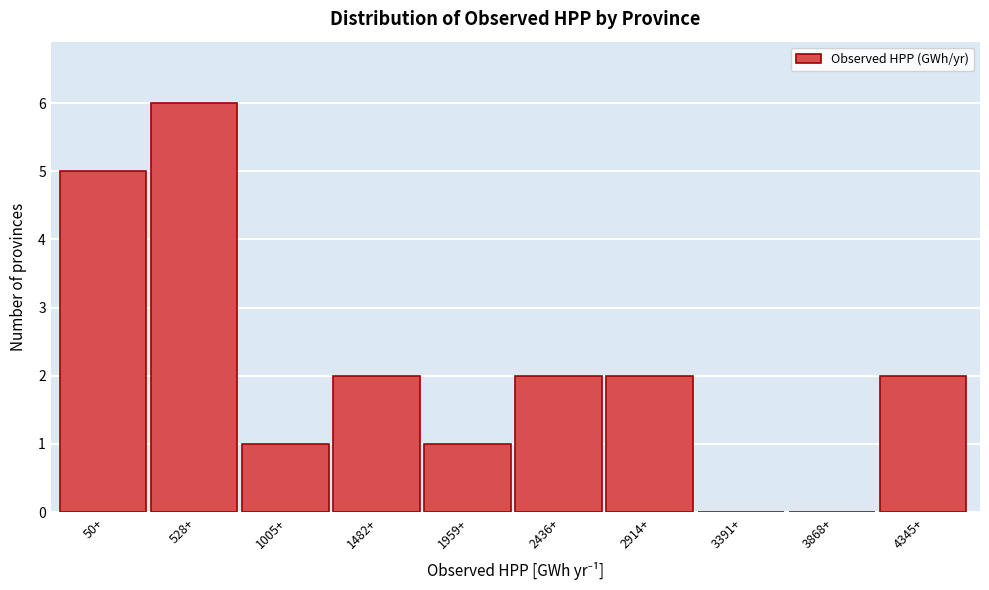

Reading right to left, extract all data points from this chart.

4345+=2	3868+=0	3391+=0	2914+=2	2436+=2	1959+=1	1482+=2	1005+=1	528+=6	50+=5